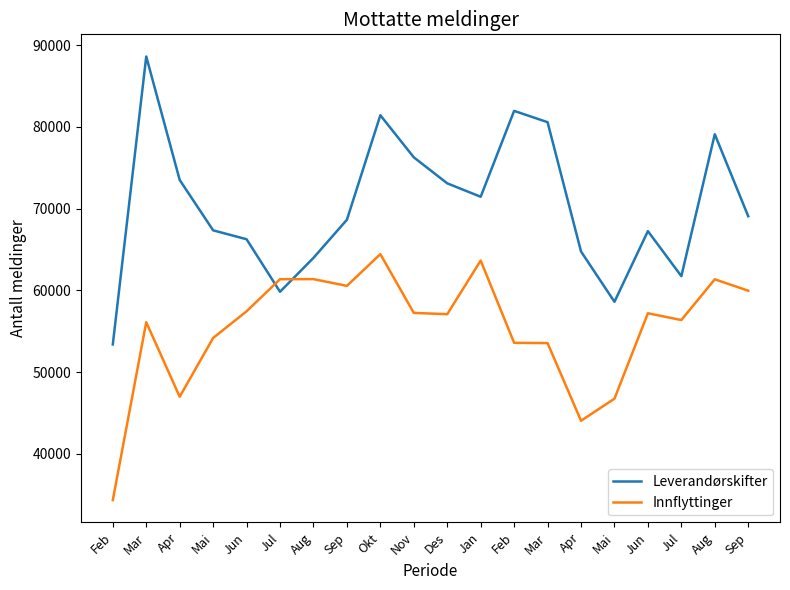

What is the average value of the Leverandørskifter series?

70346